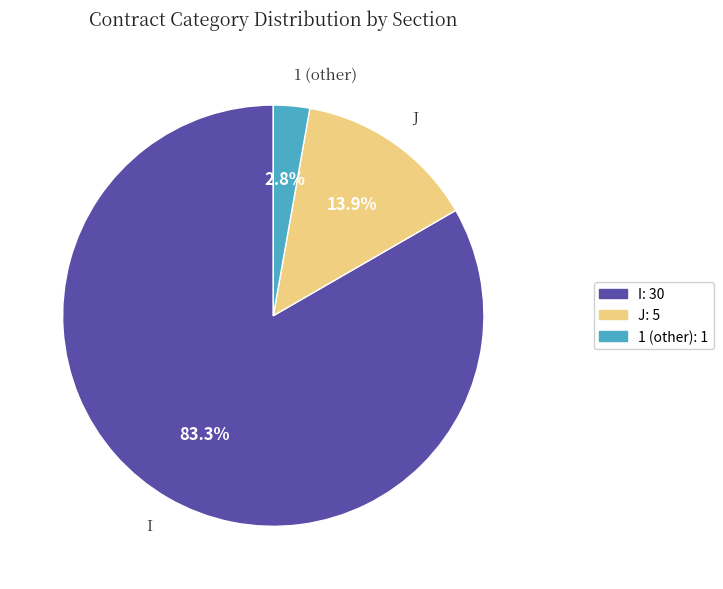

What is the total percentage of I and J?

97.2%